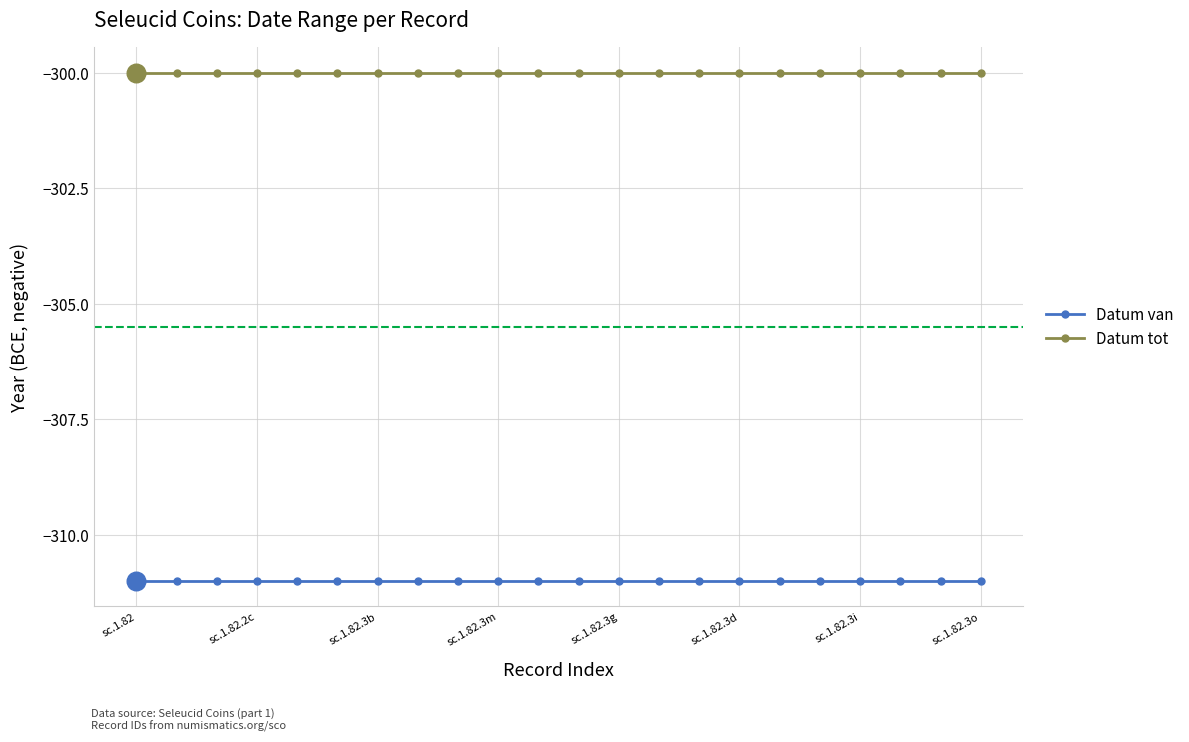

What are all the series names shown in the legend?

Datum van, Datum tot